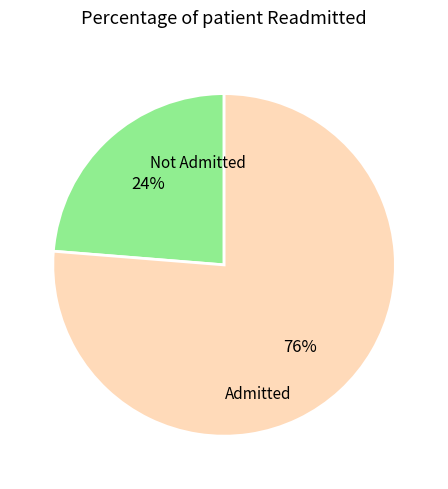

To the nearest percent, what is the average slice percentage?

50%